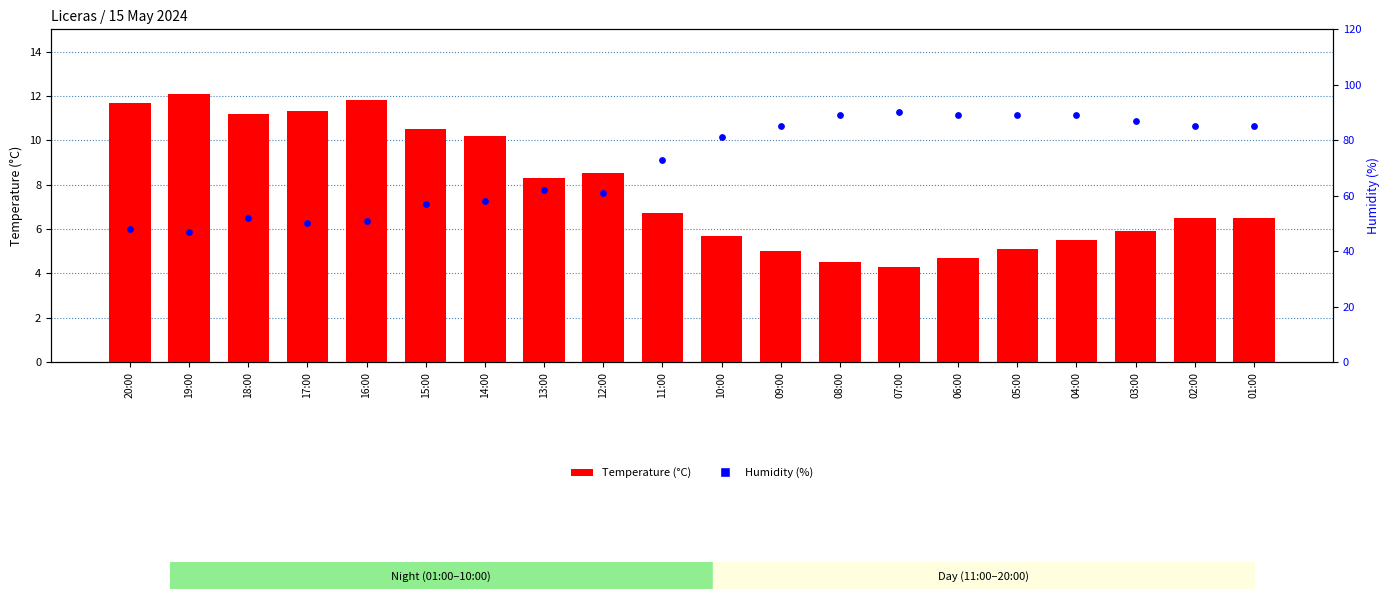

At how many categories does at least one series exceed 9?

20